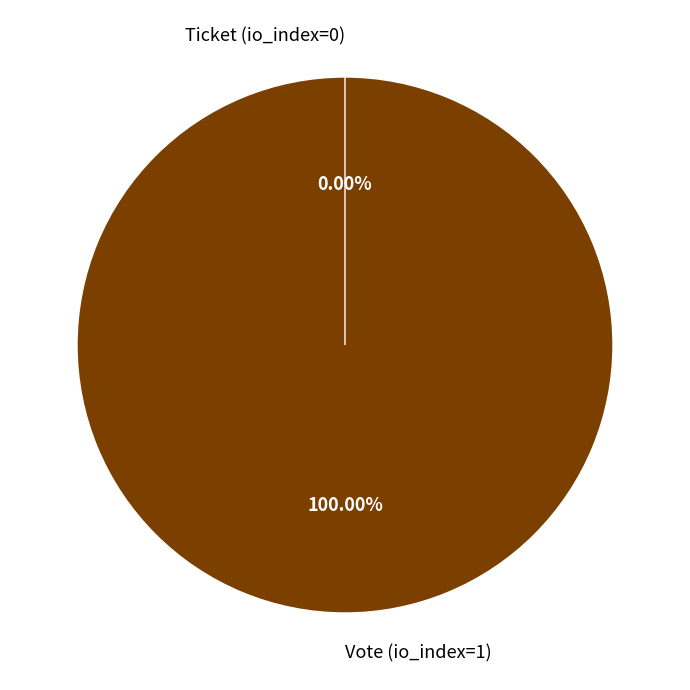

What is the smallest slice in the pie chart?

Ticket (io_index=0)